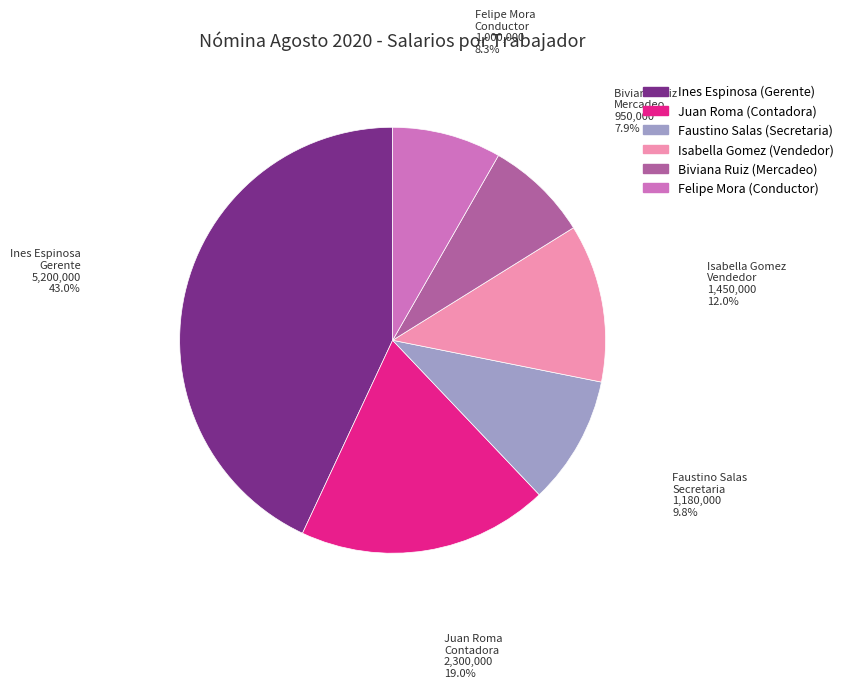

What percentage is the Faustino Salas slice, to the nearest percent?

10%